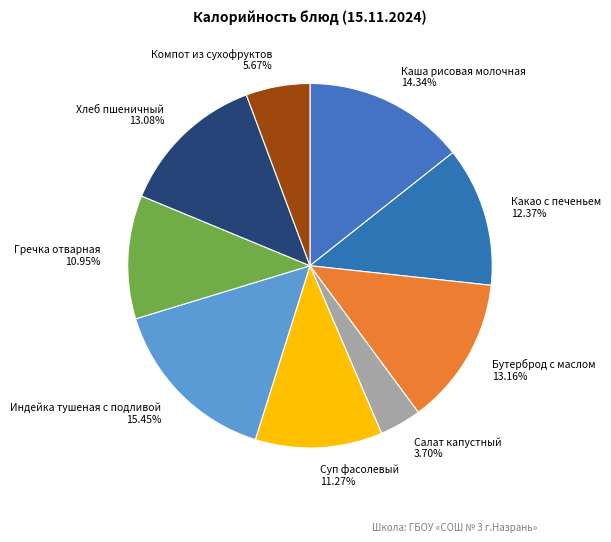

What portion of the pie excludes Салат капустный?

96.3%